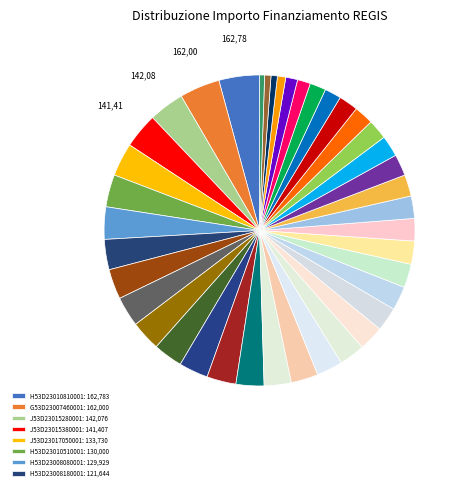

Which category has the smallest portion of the pie?

D53D23022600001